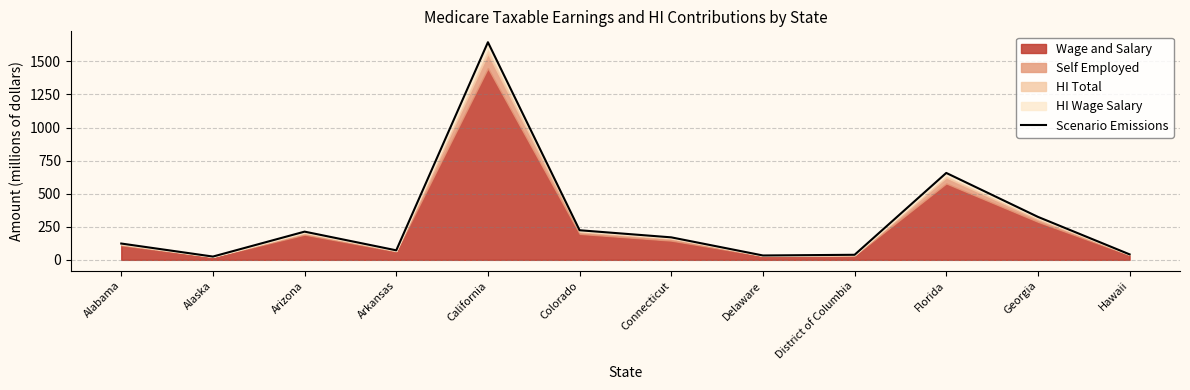

Rank the categories by value from highest to lowest.

California, Florida, Georgia, Colorado, Arizona, Connecticut, Alabama, Arkansas, Hawaii, District of Columbia, Delaware, Alaska